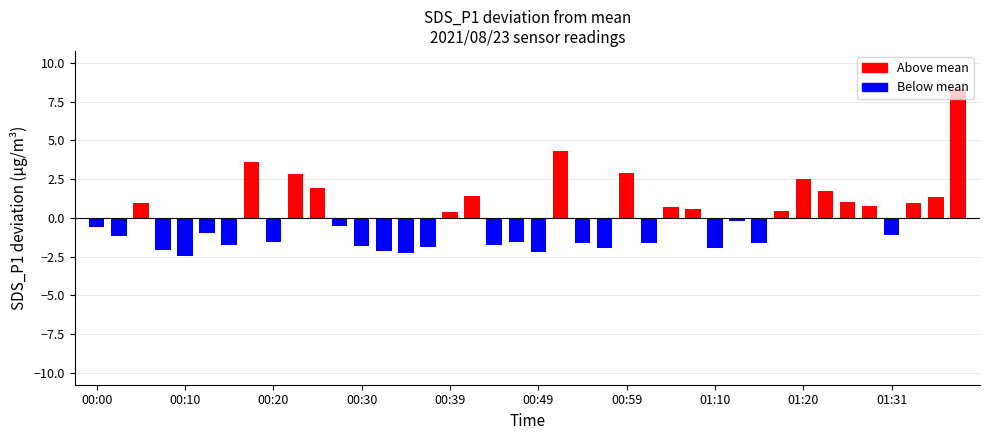

What is the sum of all values?

1.8